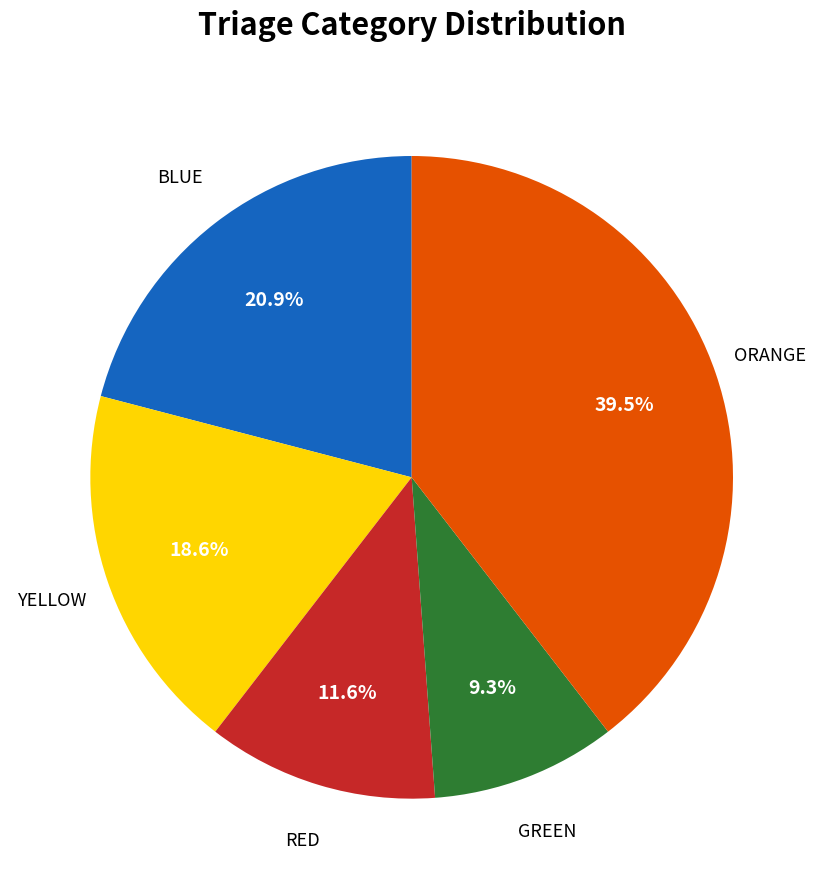

Does any single category account for the majority?

No